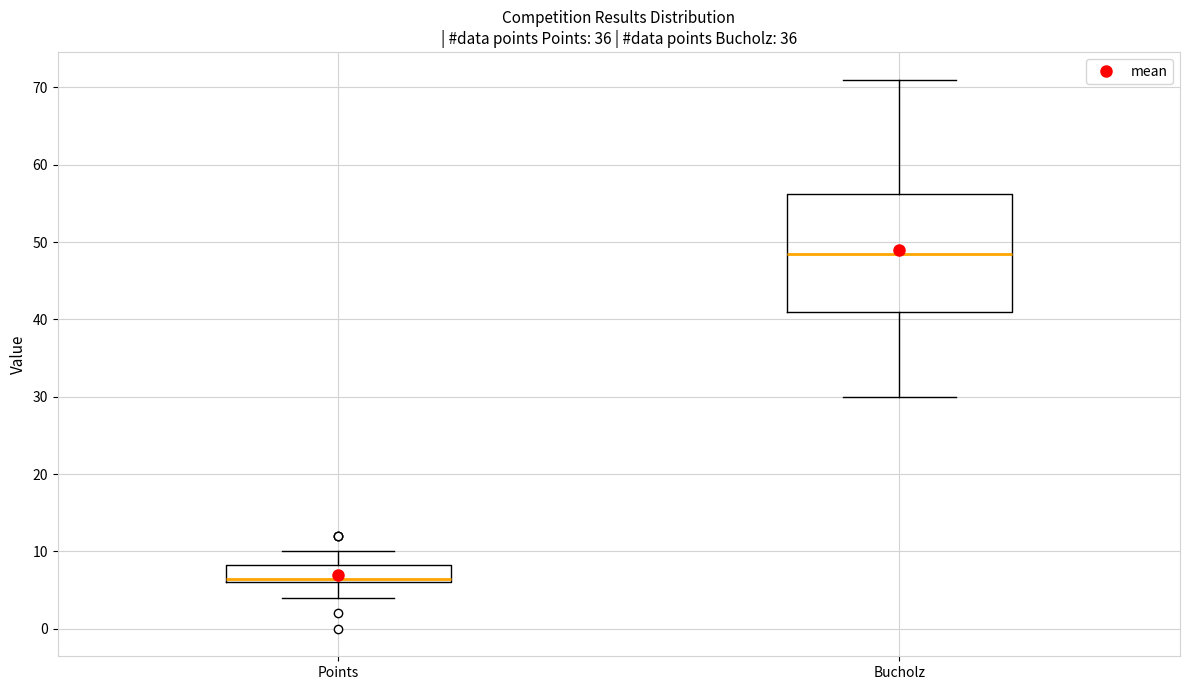

Reading left to right, transcribe this box plot: for each box, give where its median line is, the range the box spans, and where its two whiskers end, as read against the y-axis. The values are not printed on the chart, so give them approximately, as read against the axis.

Points: median 7, box 6 to 8, whiskers 4 to 10
Bucholz: median 49, box 41 to 56, whiskers 30 to 71